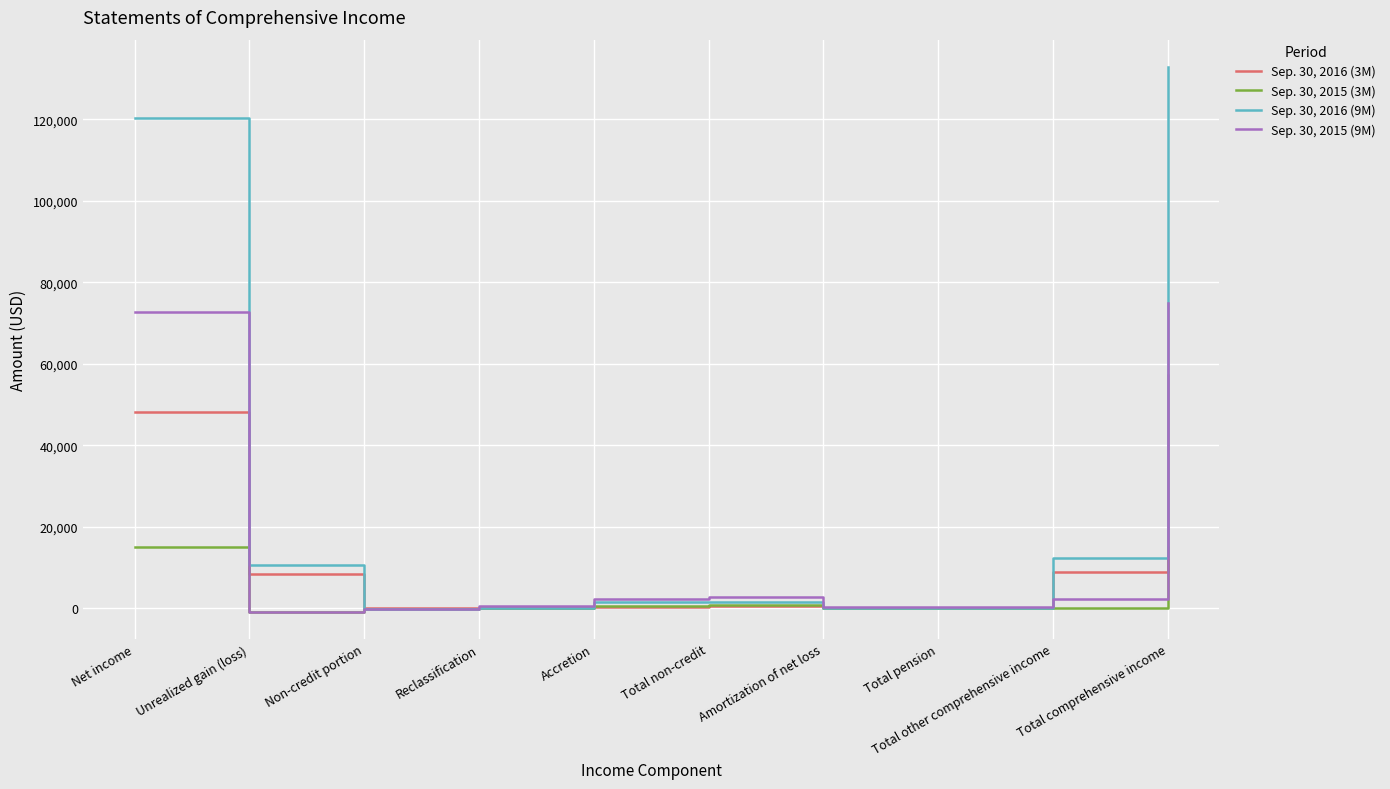

Which series has the largest total across all categories?

Sep. 30, 2016 (9M)